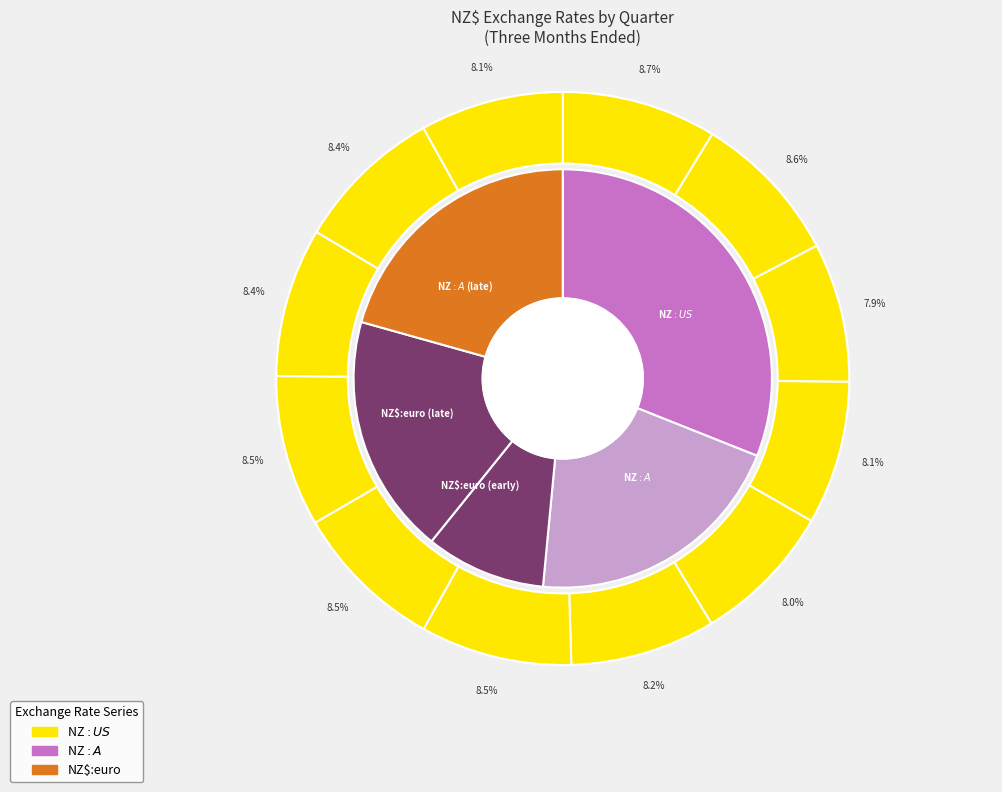

Is it true that Dec 2017 is 1% of the pie?

False